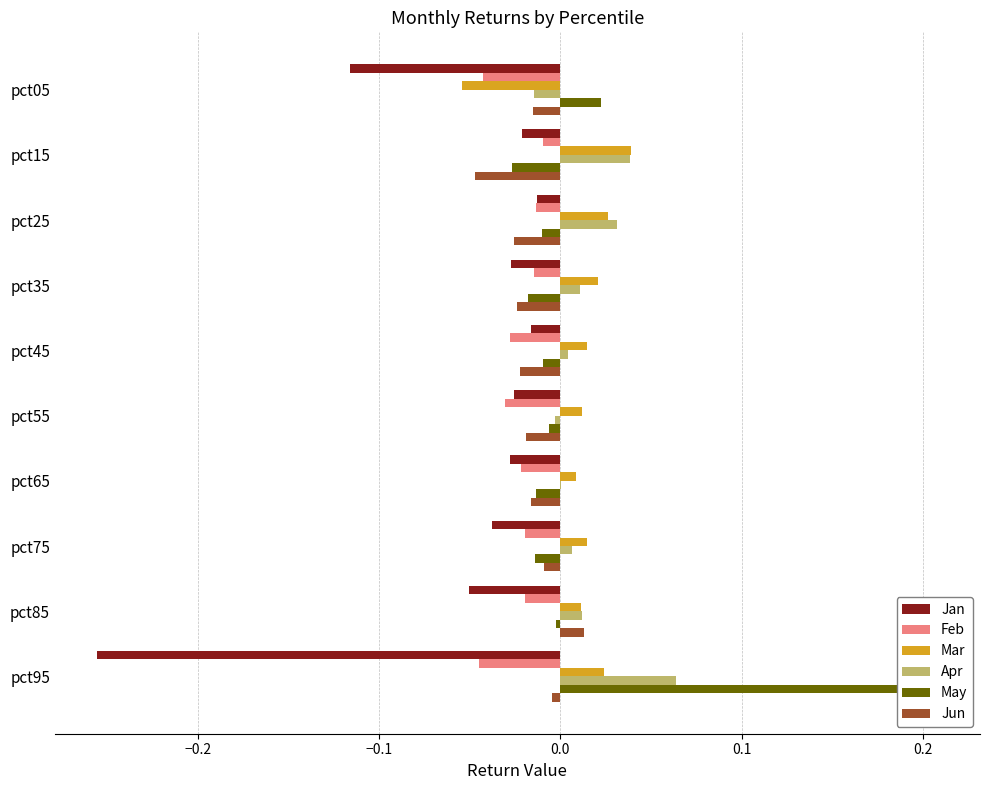

What are all the series names shown in the legend?

Jan, Feb, Mar, Apr, May, Jun